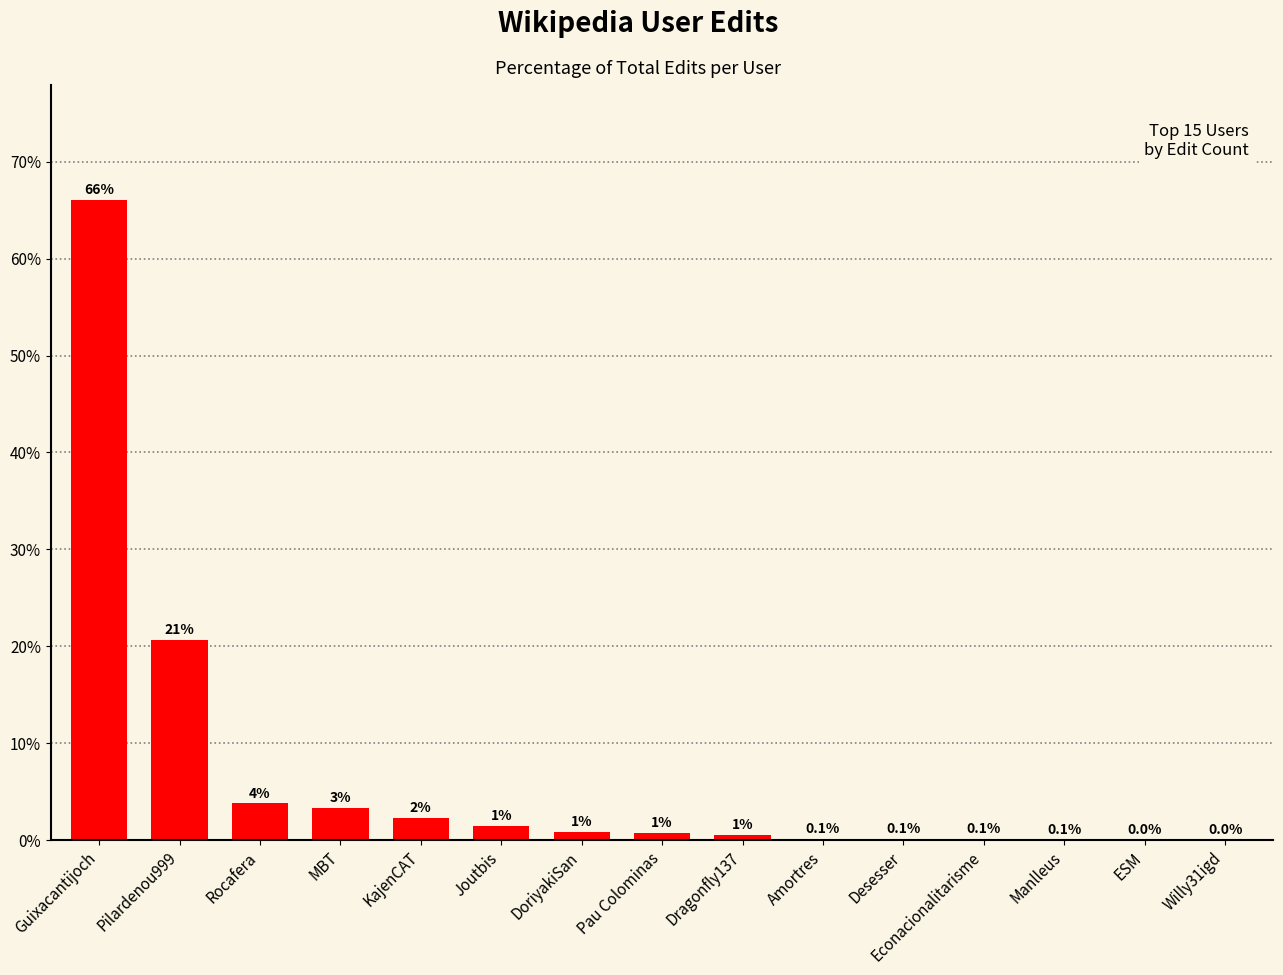

At which category does the chart reach its minimum across all series?

ESM